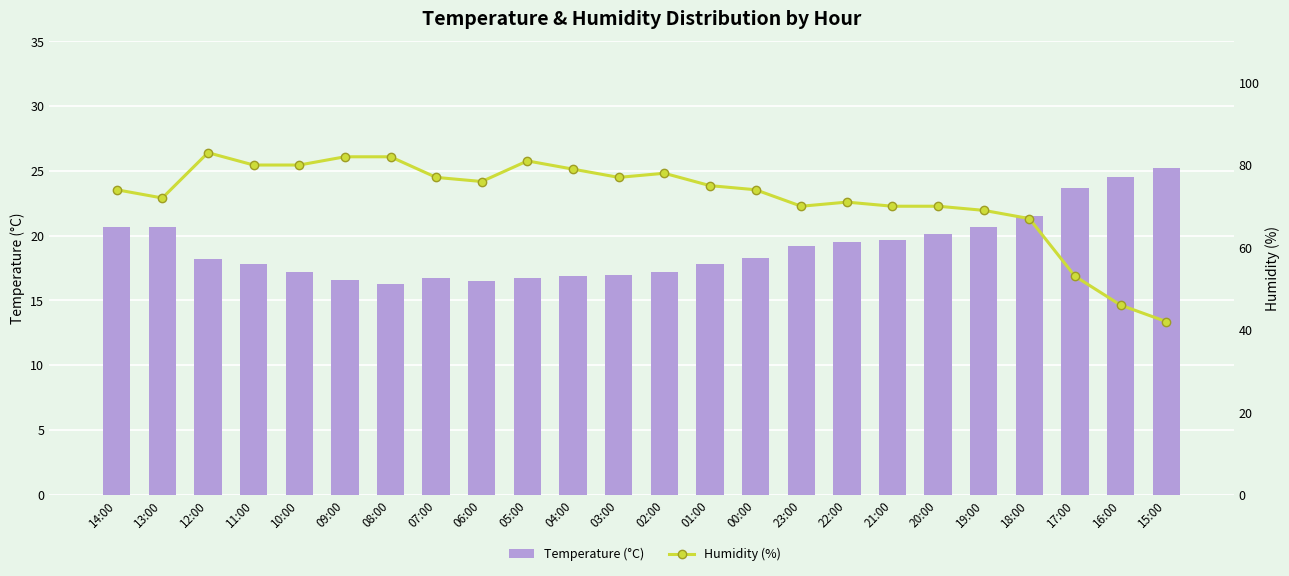

List the series in order of their overall mean, highest first.

Humidity (%), Temperature (°C)